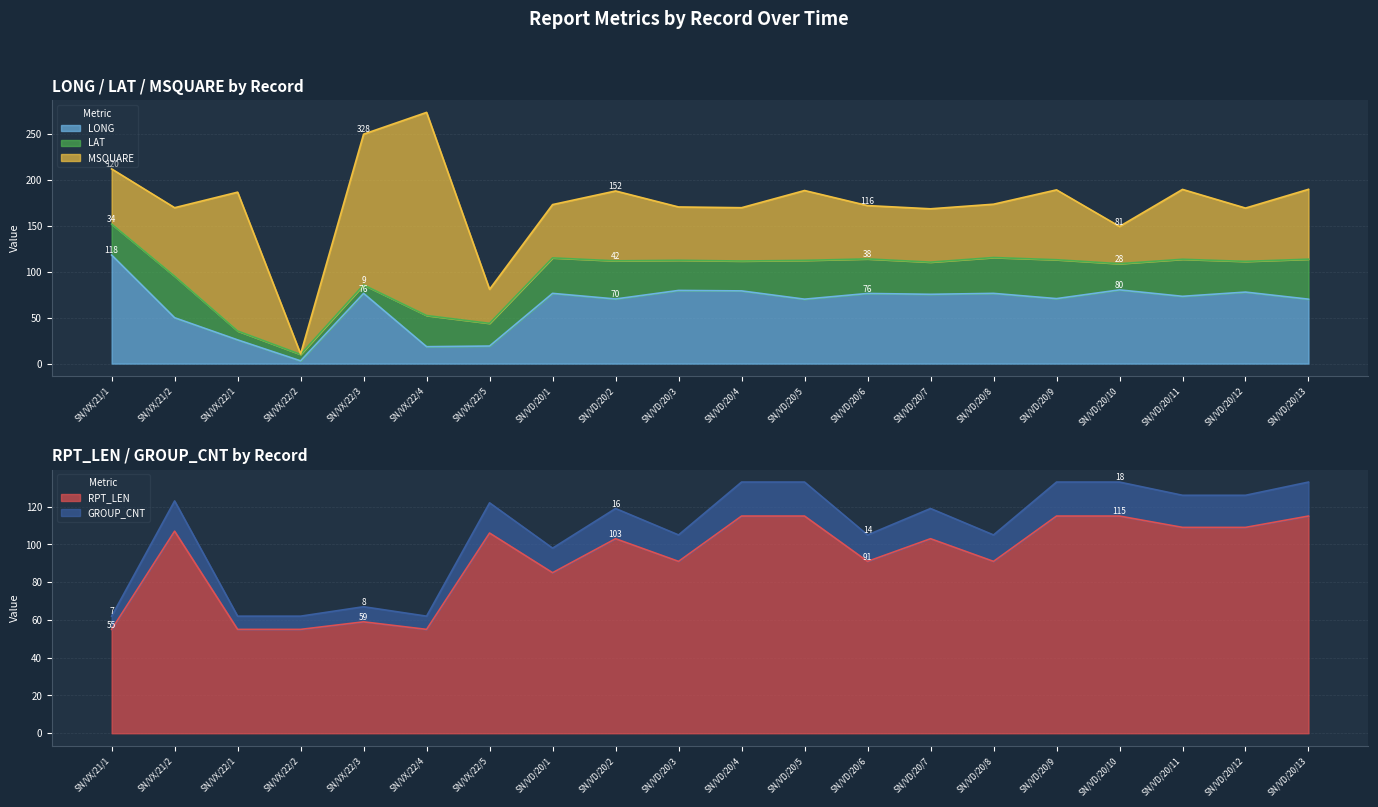

True or false: LONG has more than 1 points higher than both neighbors.

True